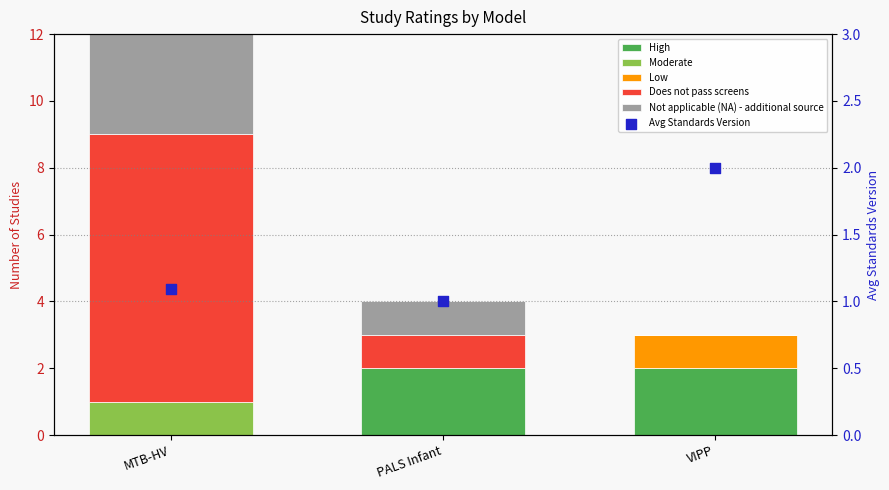

Which series has the largest total across all categories?

Does not pass screens